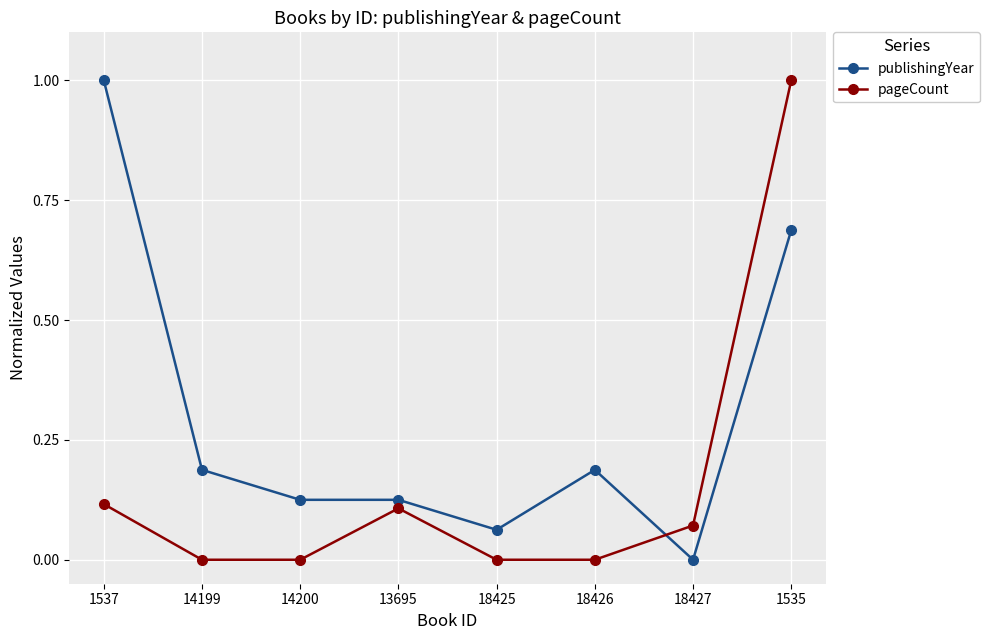

True or false: pageCount has a value of 1.0 at 1535.

True